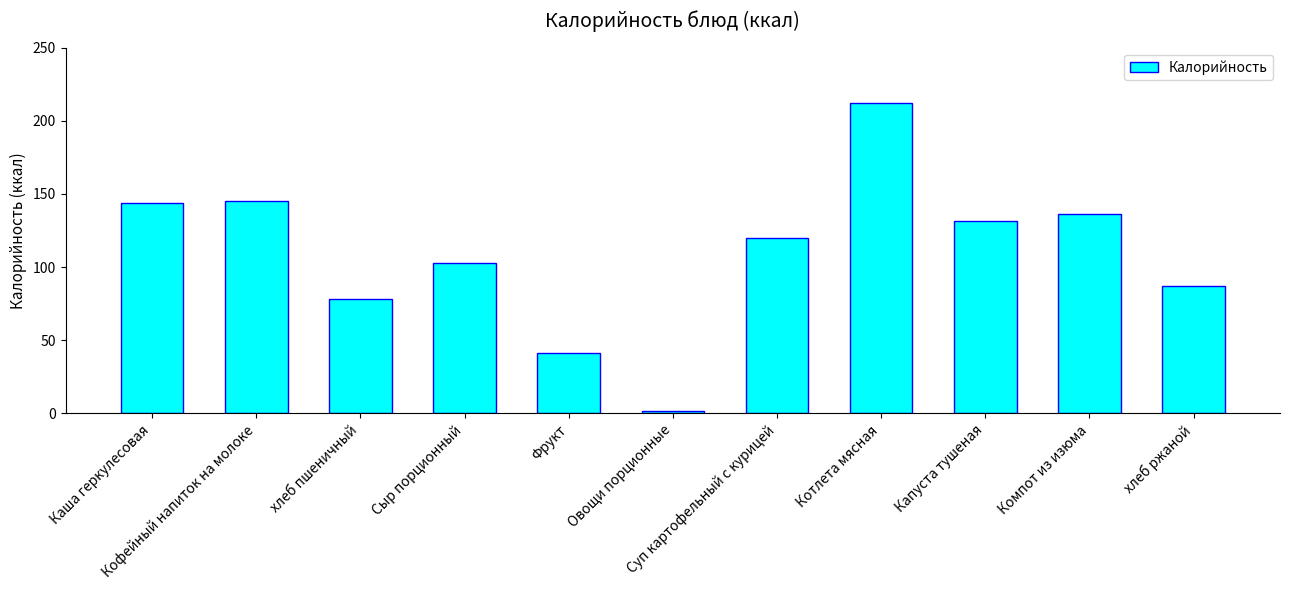

What is the sum of the values at Кофейный напиток на молоке and Сыр порционный?

248.0